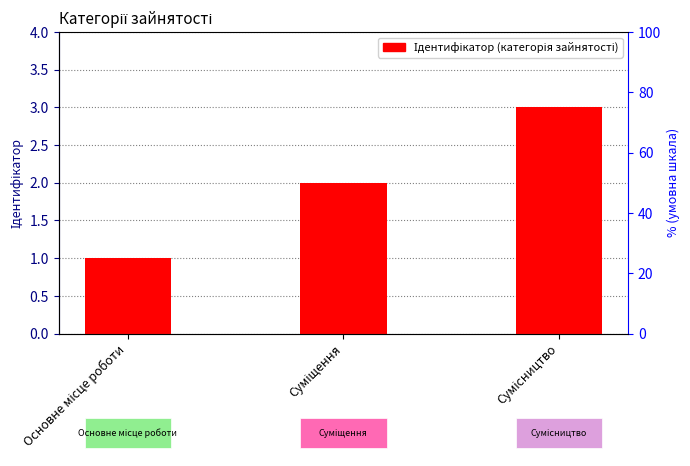

What is the label of the 1st bar from the left?

Основне місце роботи